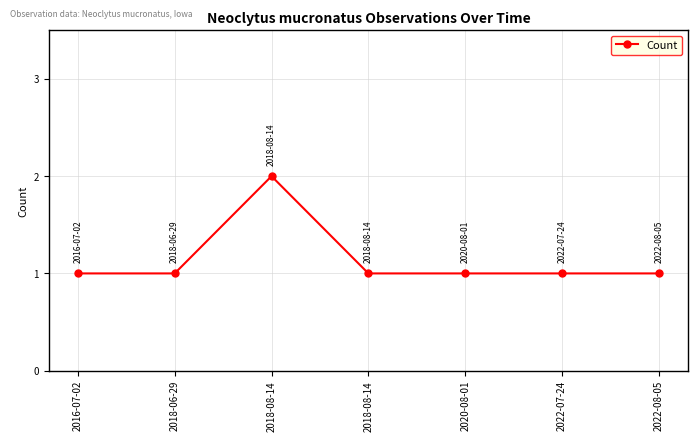

How many distinct data groups are displayed?

1